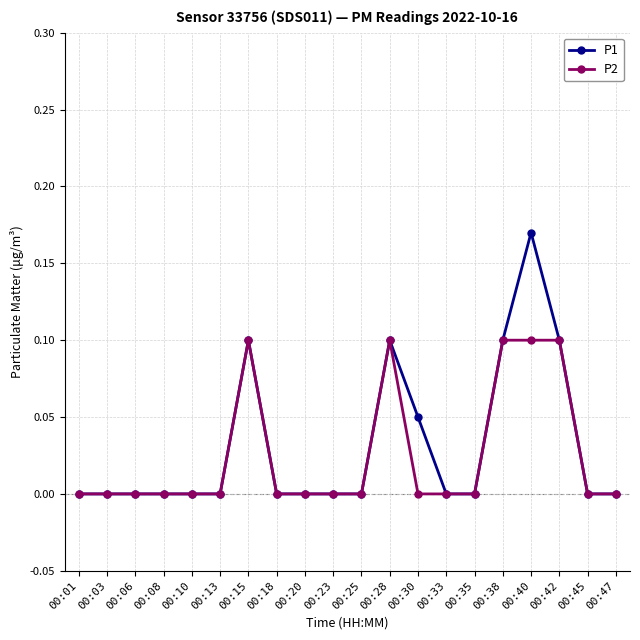

Rank the series by their maximum value, from highest to lowest.

P1, P2